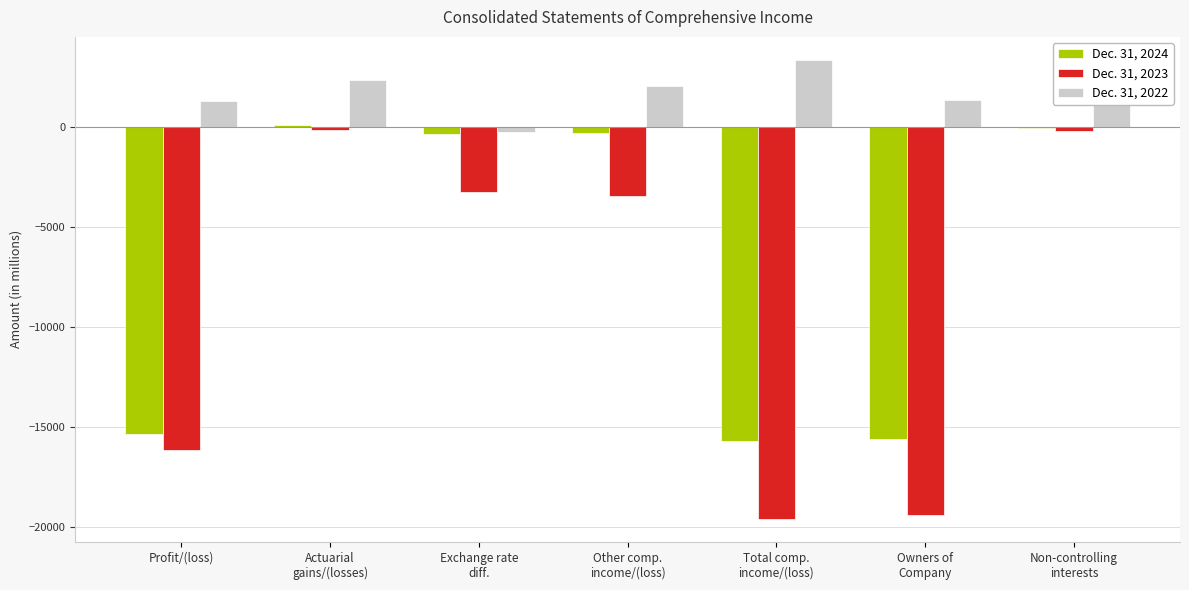

The value of Dec. 31, 2024 at Profit/(loss) is -15382. True or false?

True